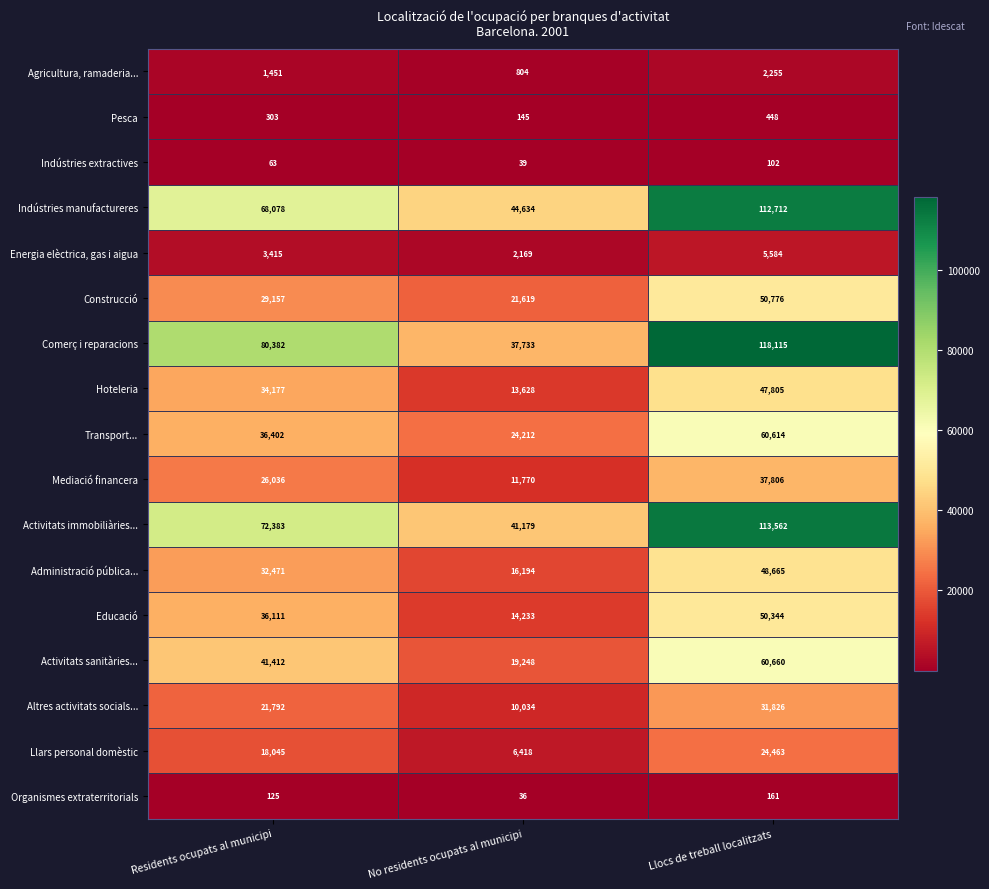

At which category is the sum across all series the highest?

Llocs de treball localitzats